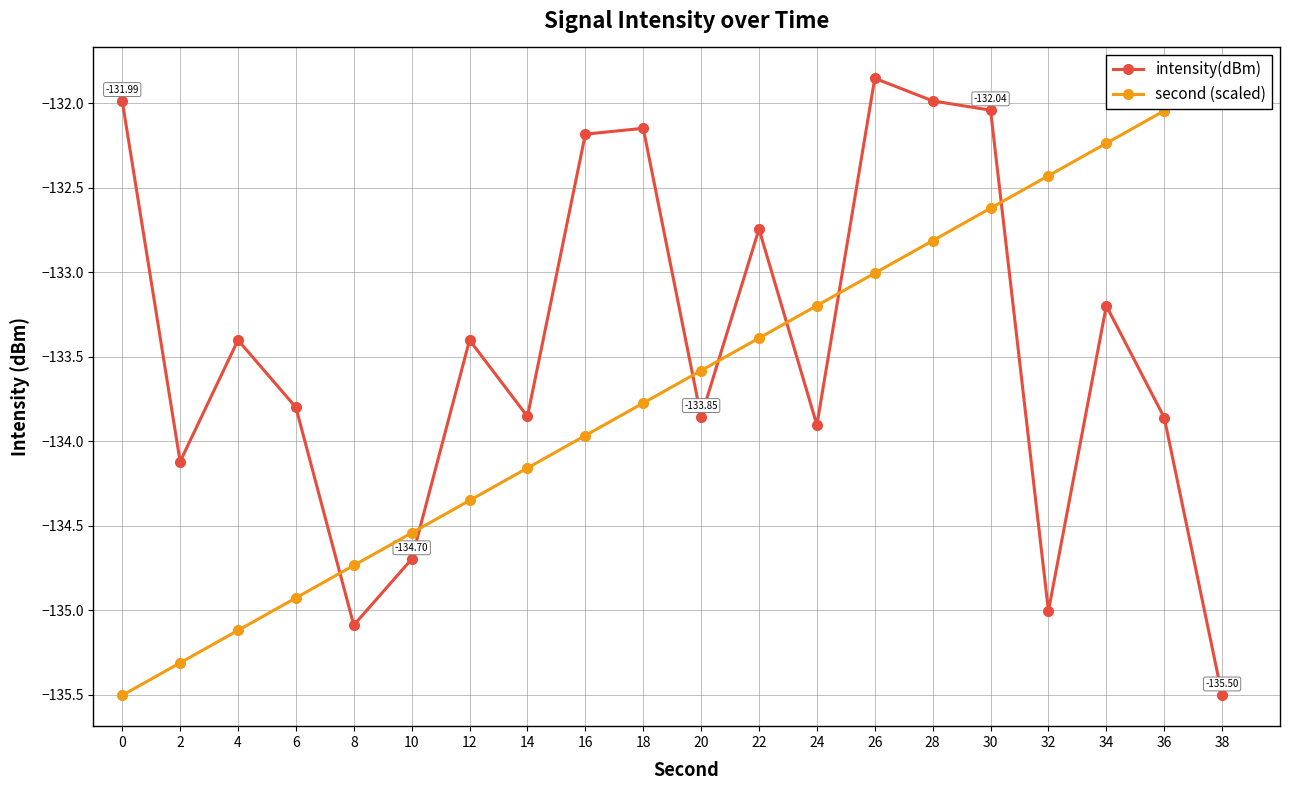

Which category has the highest value across all series?

26